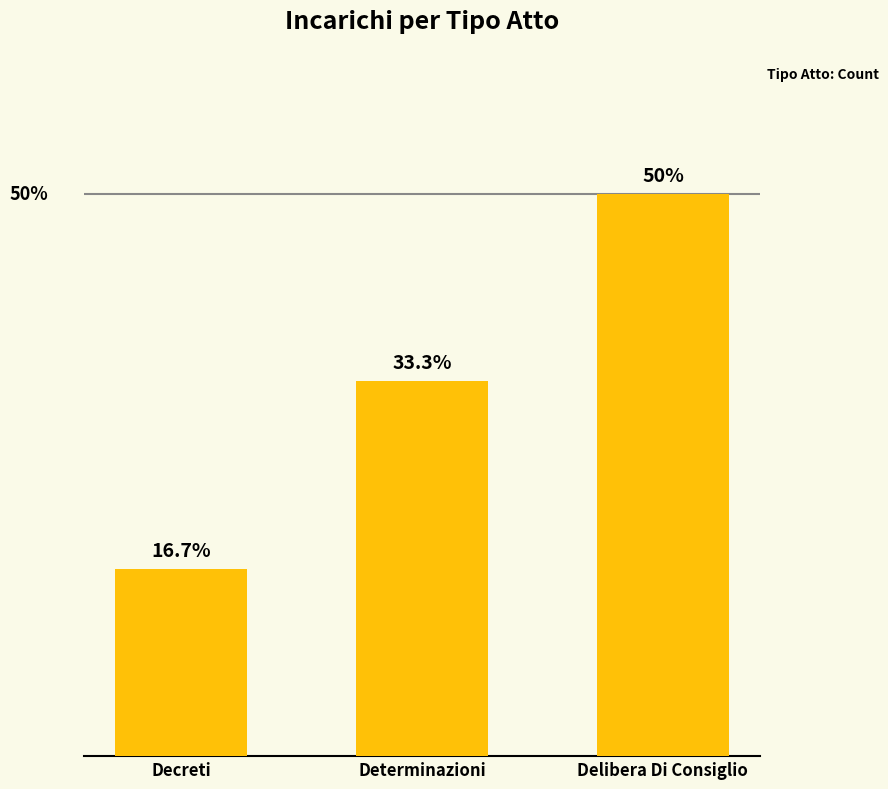

Rank the categories by value from lowest to highest.

Decreti, Determinazioni, Delibera Di Consiglio